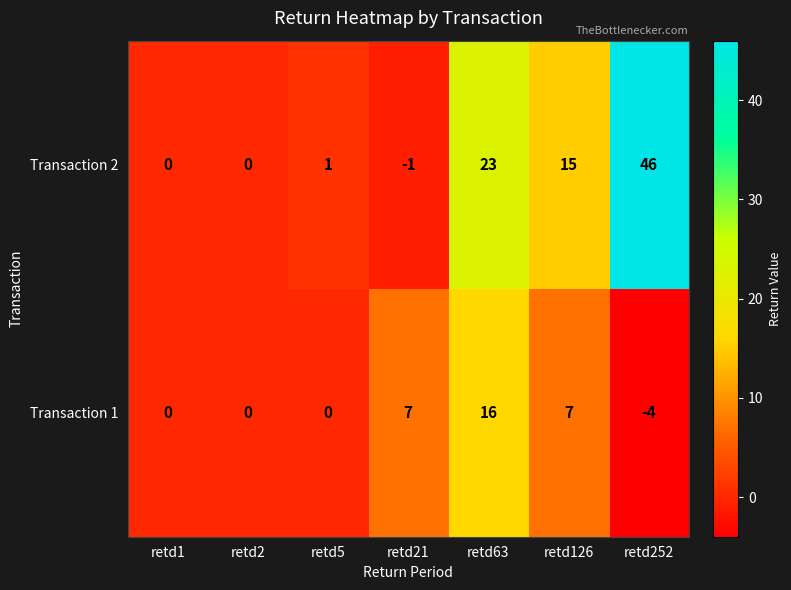

Where is Transaction 2 nearest to the value 22?

retd63